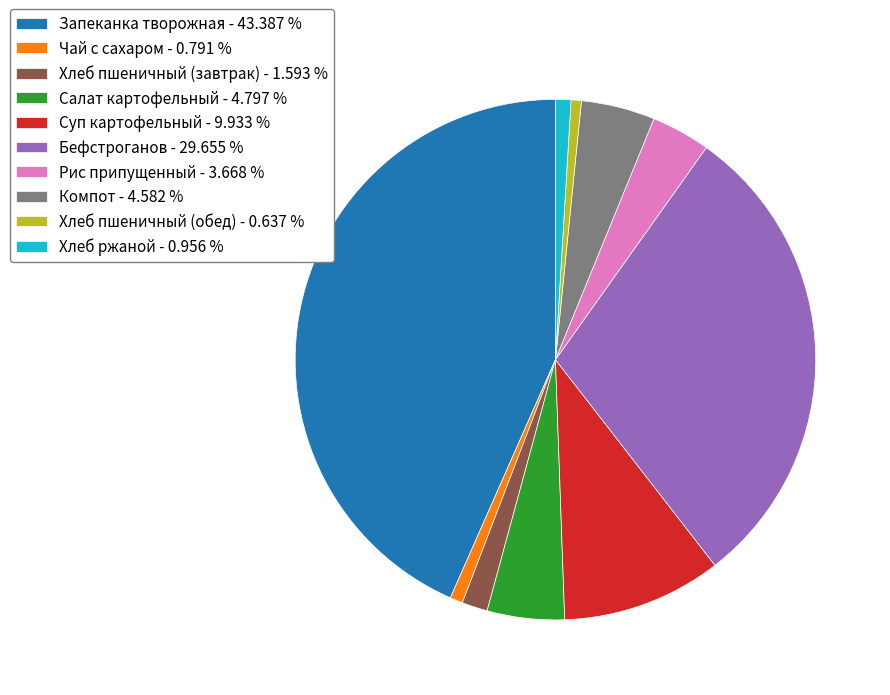

Does Компот - 4.582 % represent more than half of the total?

No